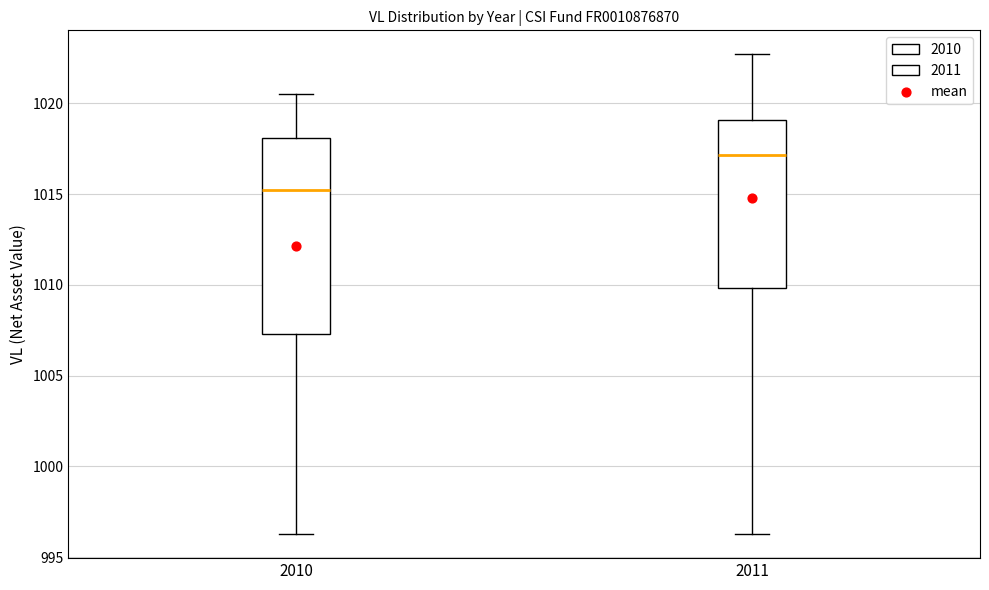

Reading left to right, transcribe this box plot: for each box, give where its median line is, the range the box spans, and where its two whiskers end, as read against the y-axis. The values are not printed on the chart, so give them approximately, as read against the axis.

2010: median 1015.0, box 1007.5 to 1018.0, whiskers 996.5 to 1020.5
2011: median 1017.0, box 1010.0 to 1019.0, whiskers 996.5 to 1022.5